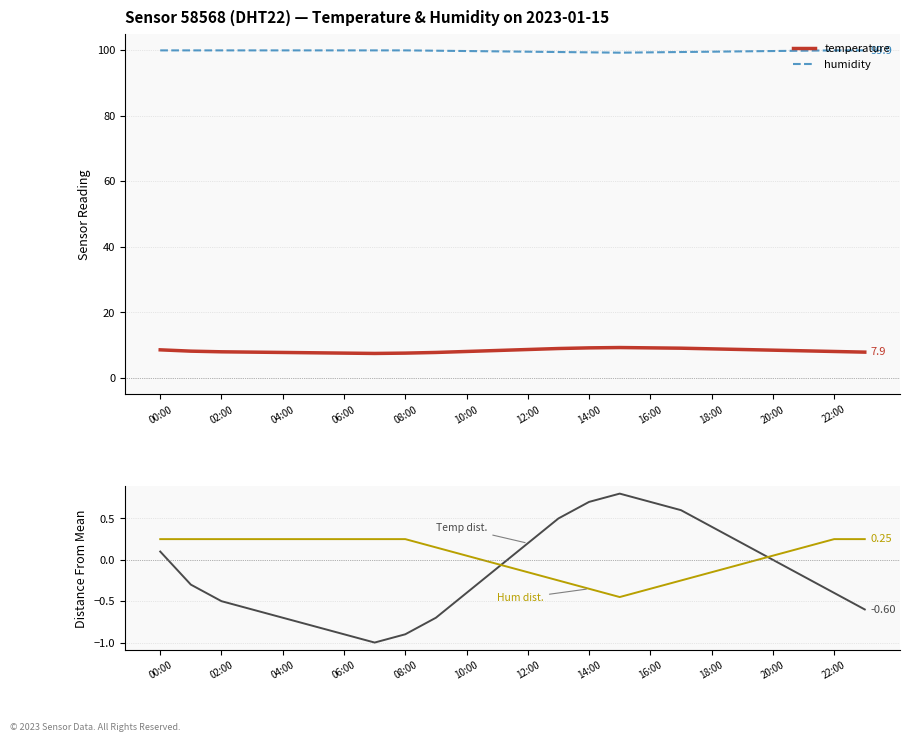

At which category is the sum across all series the highest?

00:00